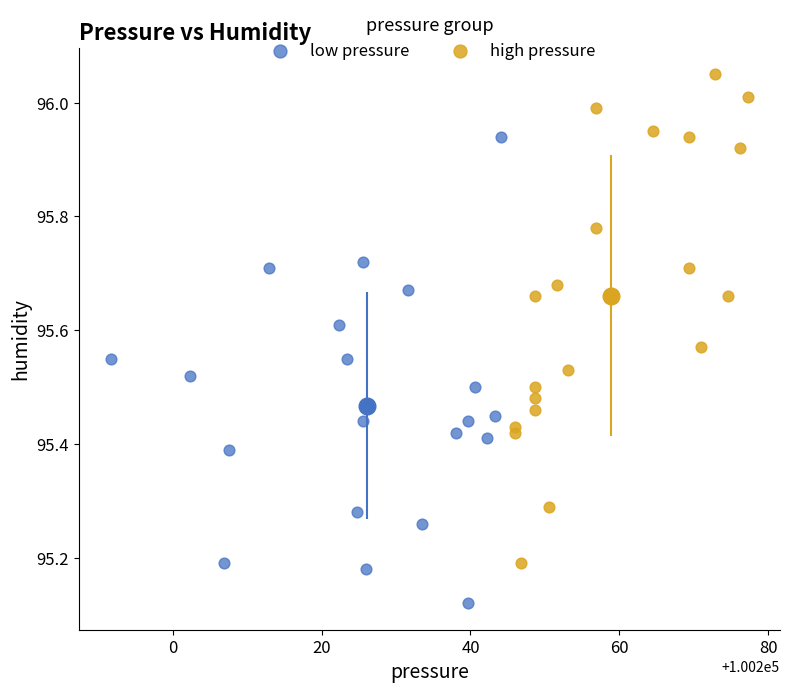

What are all the series names shown in the legend?

low pressure, high pressure